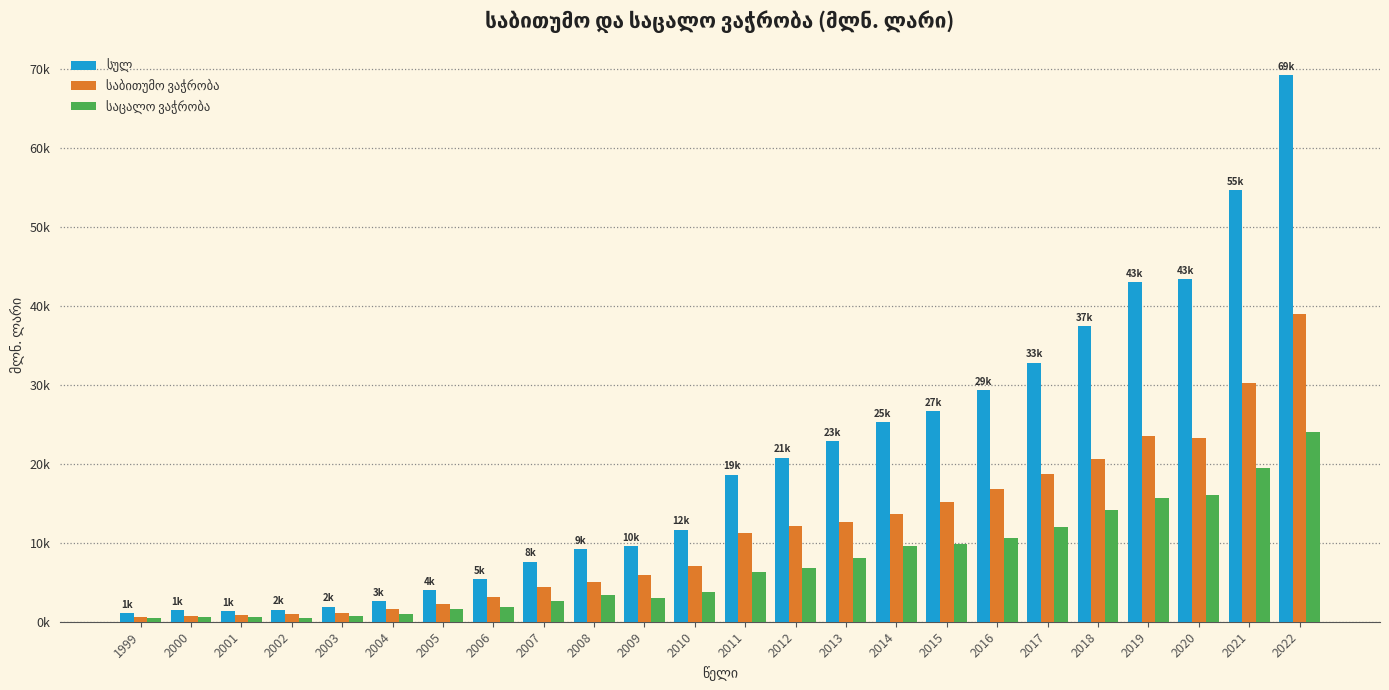

Which series changed the most between 2008 and 2019?

სულ